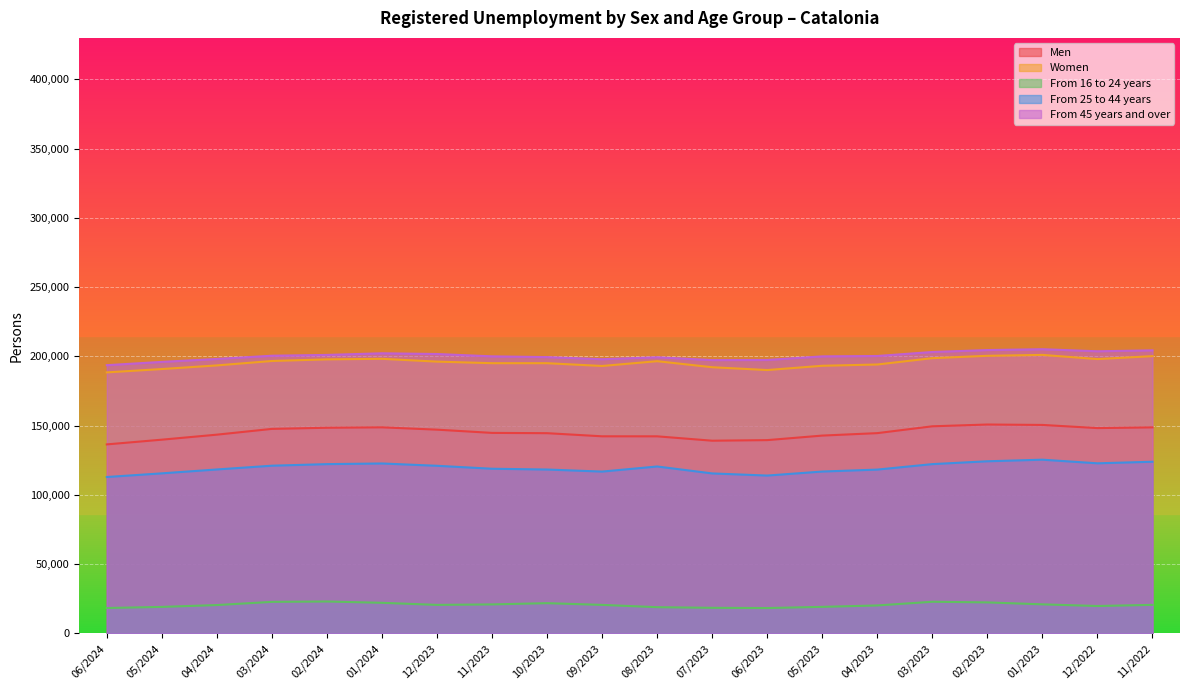

What is the total value across all series at 04/2023?

677590